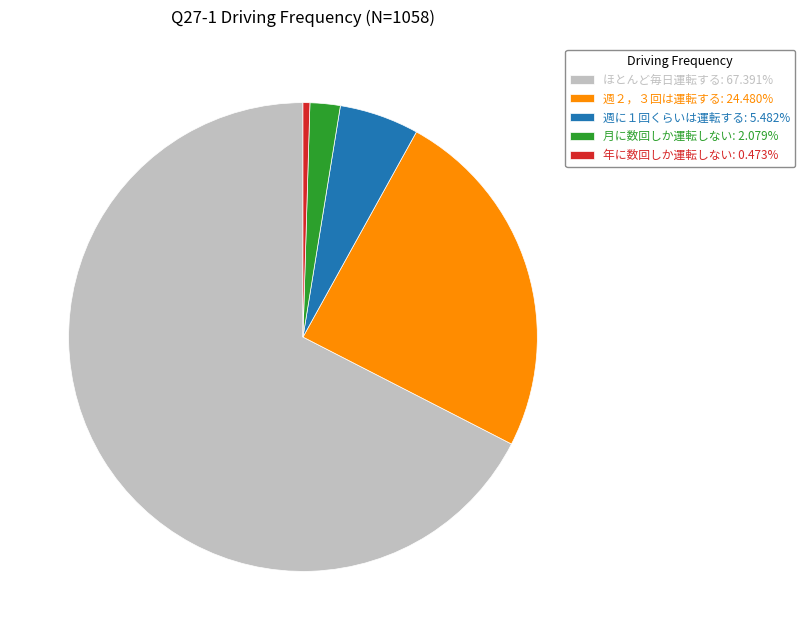

Do ほとんど毎日運転する: 67.391% and 週２，３回は運転する: 24.480% together represent more than half of the pie?

Yes